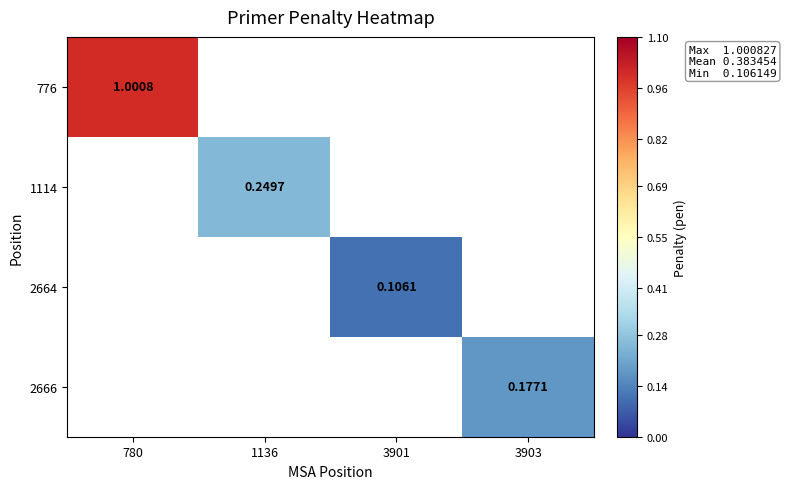

Is it true that 2666 equals 0.2 at 3903?

True